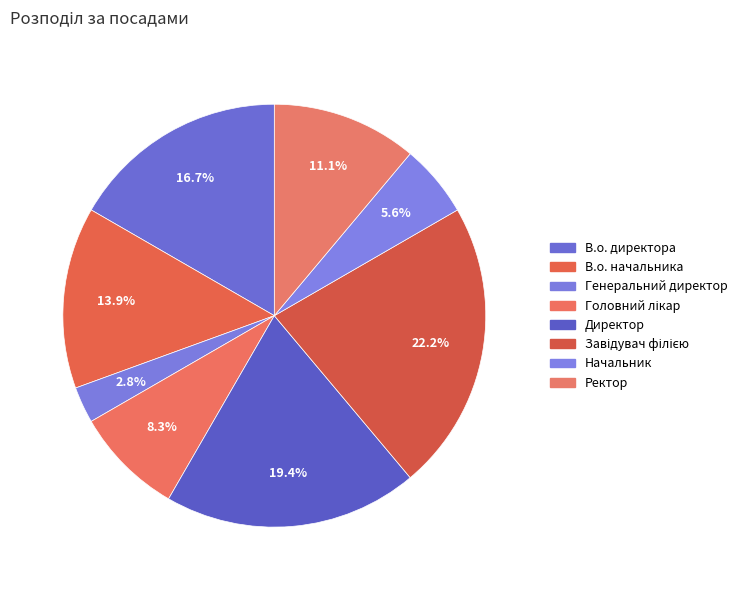

Is Ректор the majority of the pie?

No